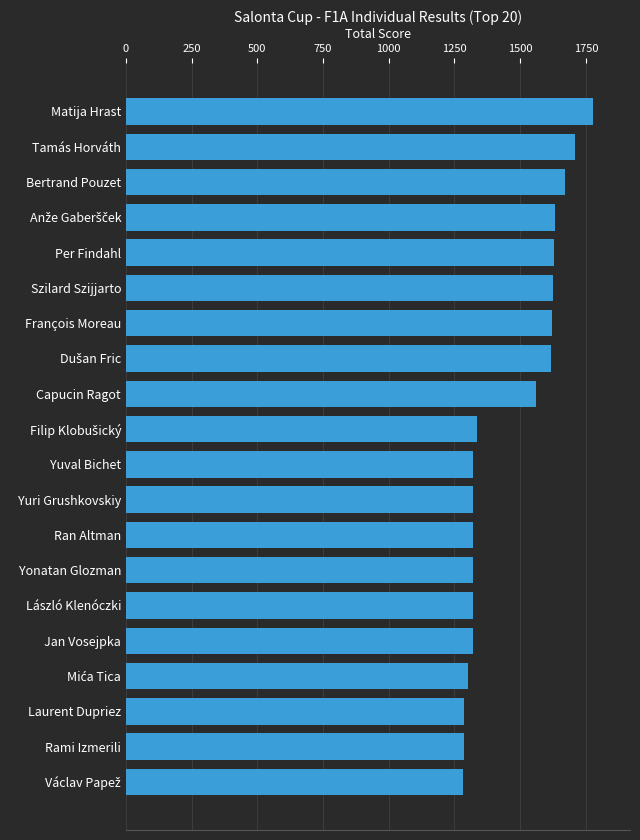

Count the number of categories in the chart.

20